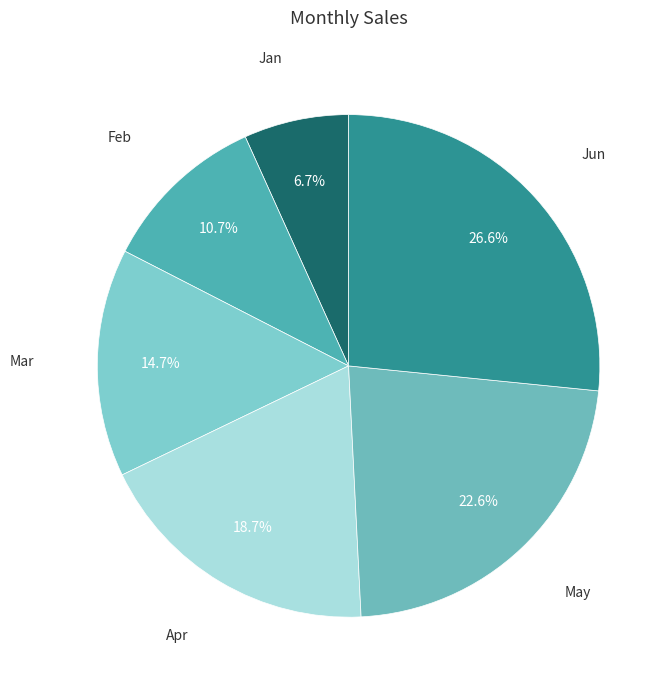

Which category has the smallest portion of the pie?

Jan